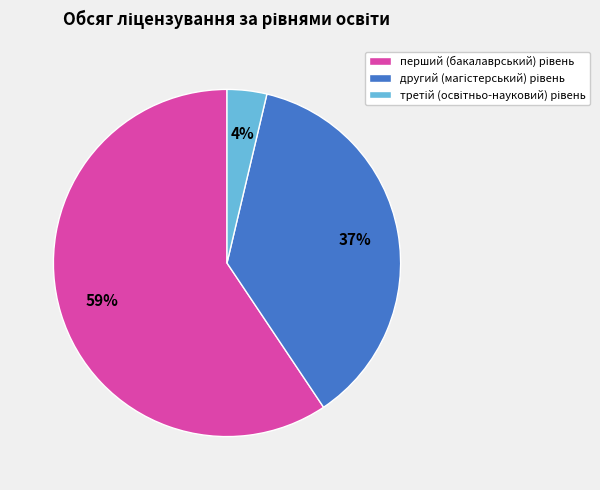

To the nearest percent, what is the average slice percentage?

33%